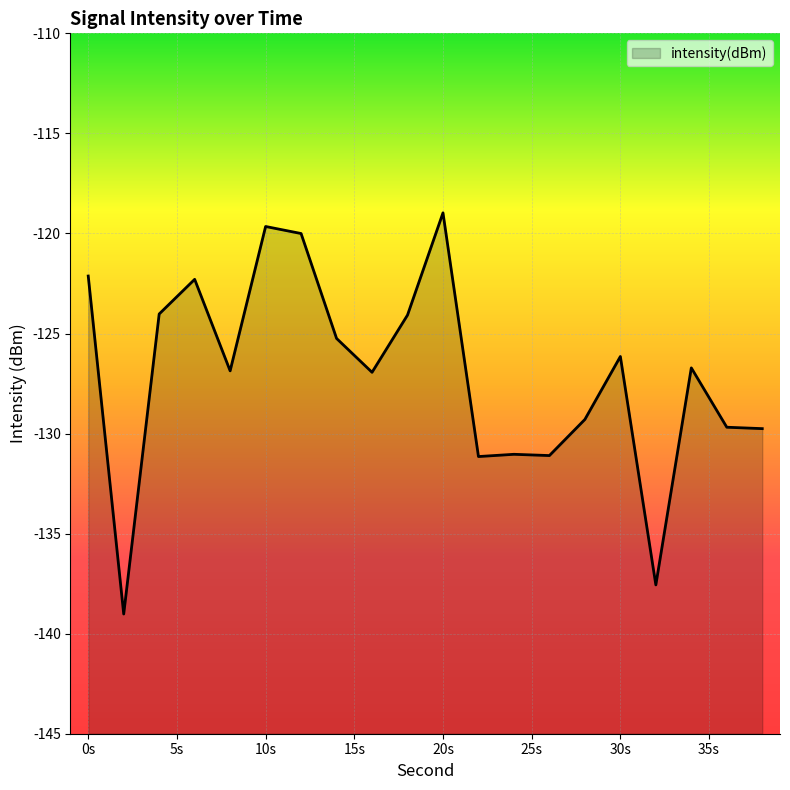

How many lines are shown in the chart?

1